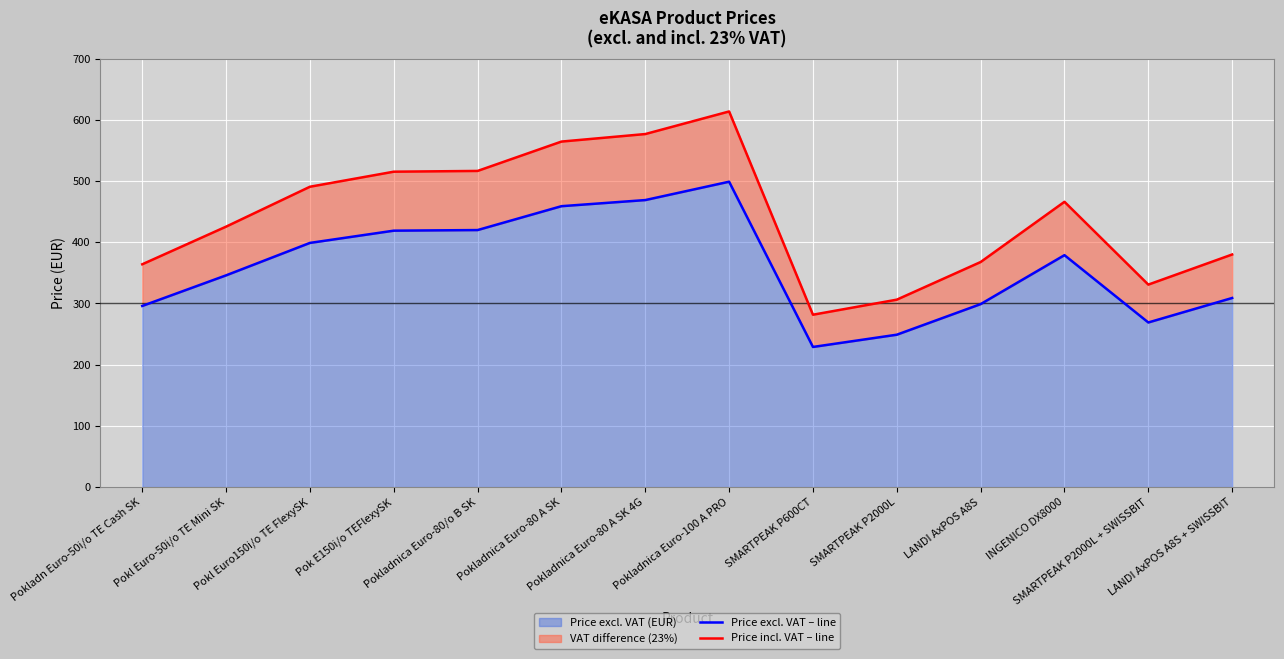

What is the difference between the second highest and second lowest values in the Price incl. VAT – line series?

270.6